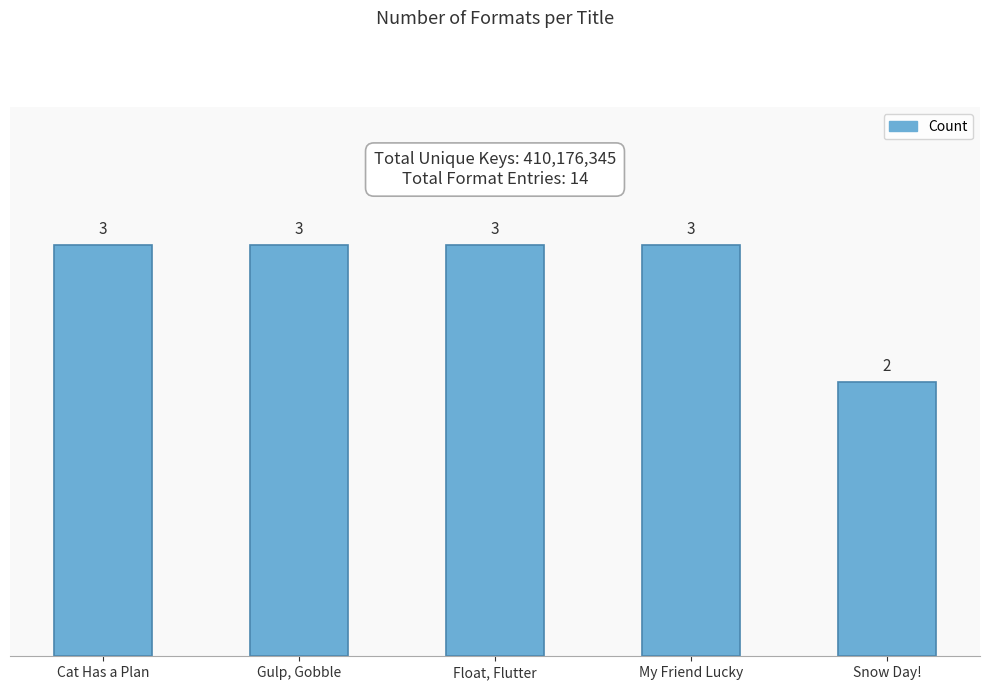

How many data points are less than 3?

1